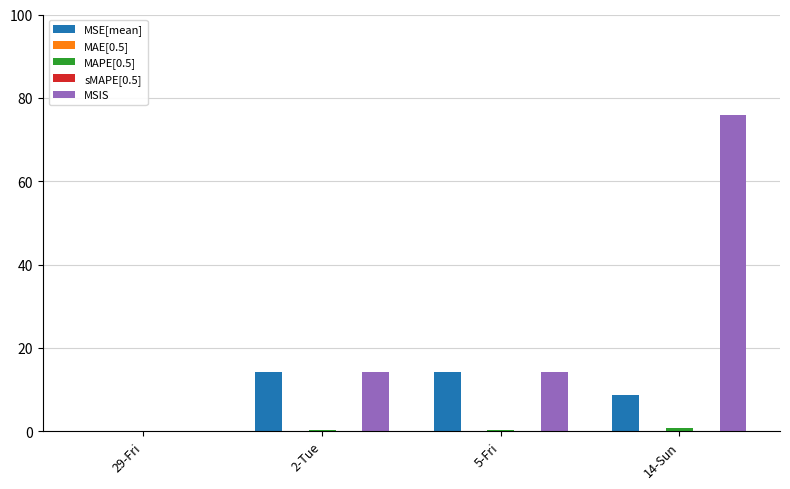

At how many categories does at least one series exceed 68?

1